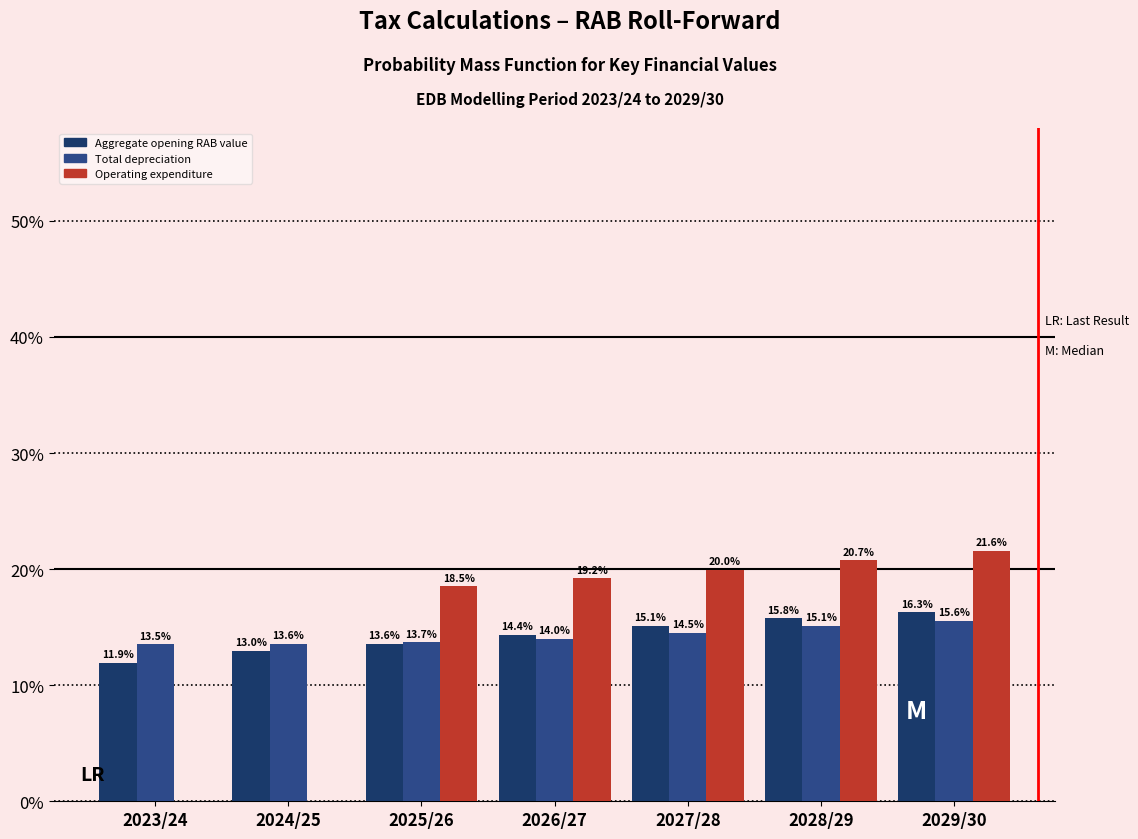

Reading left to right, what are all the values shown in this chart?

Aggregate opening RAB value: 2023/24=11.9	2024/25=13.0	2025/26=13.6	2026/27=14.4	2027/28=15.1	2028/29=15.8	2029/30=16.3
Total depreciation: 2023/24=13.5	2024/25=13.6	2025/26=13.7	2026/27=14.0	2027/28=14.5	2028/29=15.1	2029/30=15.6
Operating expenditure: 2023/24=0.0	2024/25=0.0	2025/26=18.5	2026/27=19.2	2027/28=20.0	2028/29=20.7	2029/30=21.6